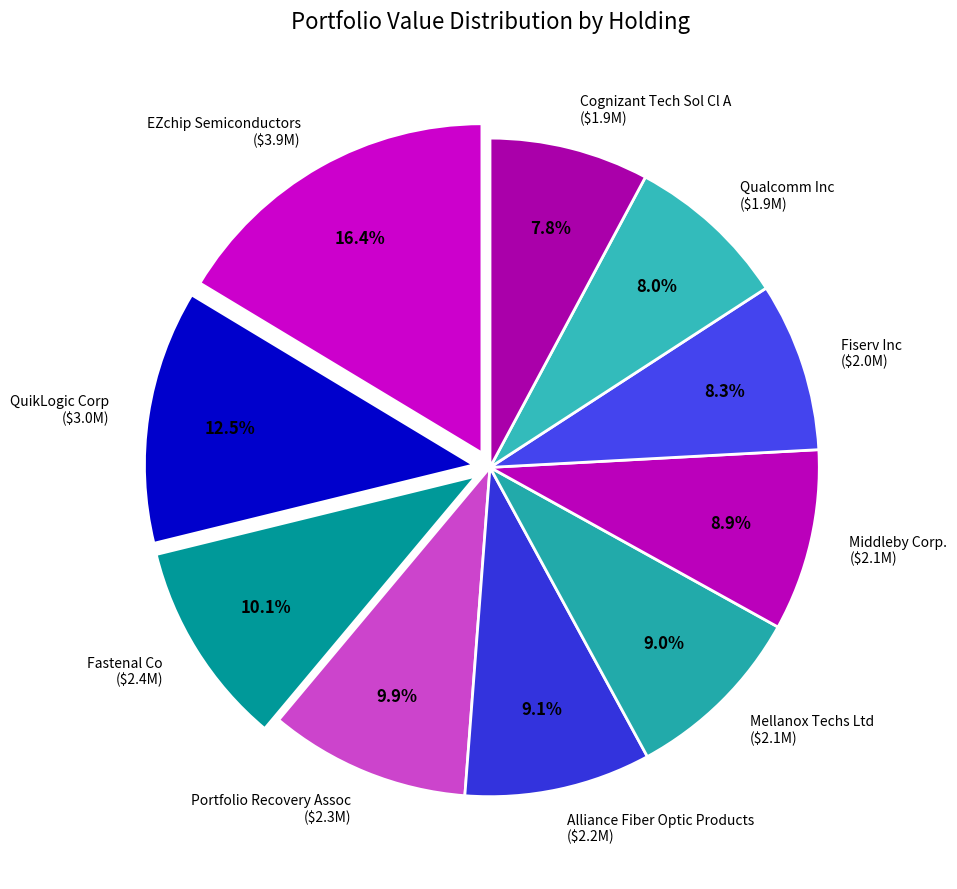

The Alliance Fiber Optic Products slice represents 9% of the pie. True or false?

True